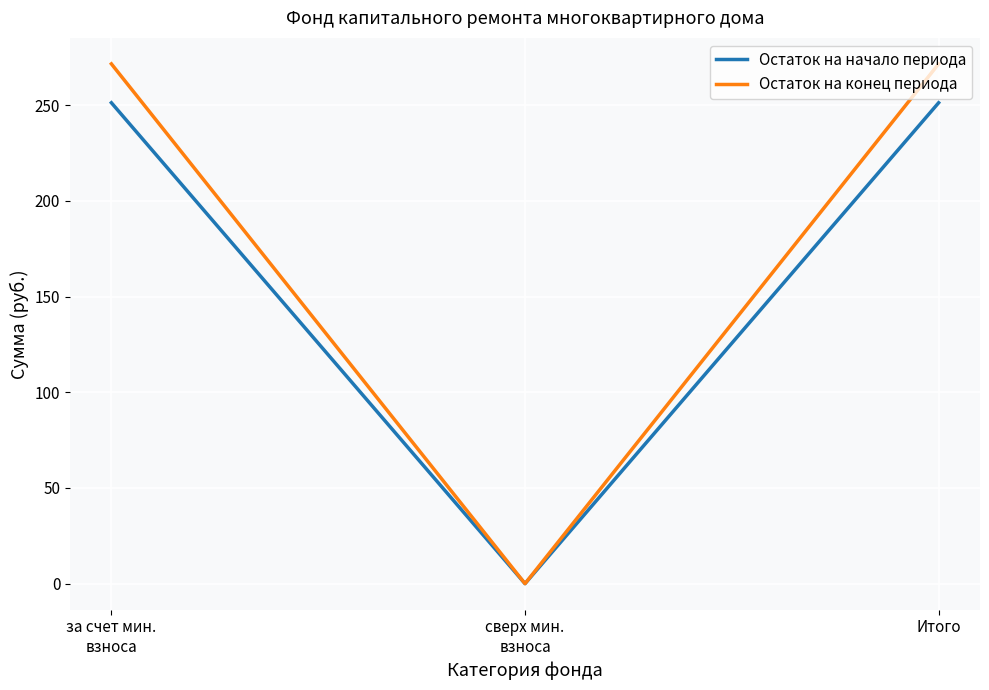

Which series has the largest total across all categories?

Остаток на конец периода